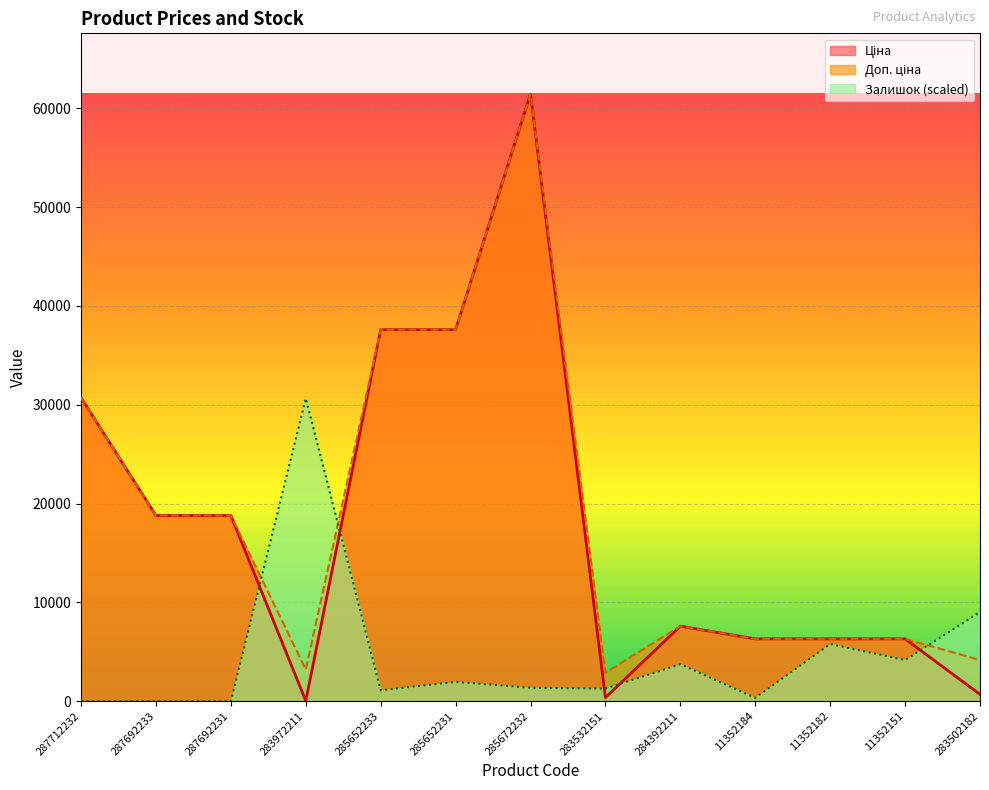

Which has a higher value, 285672232 or 285652231?

285672232